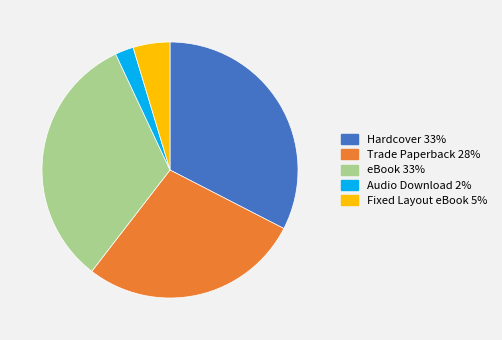

The Hardcover slice represents 33% of the pie. True or false?

True